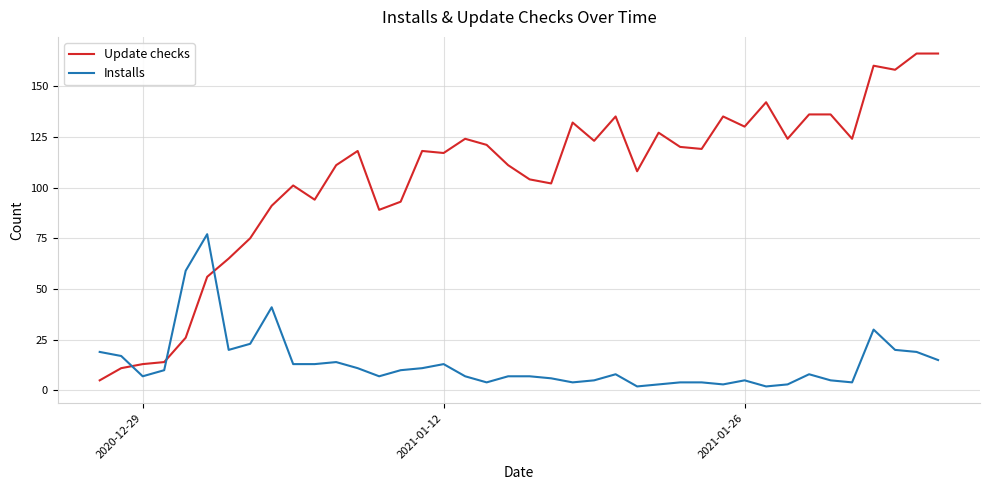

Which series has the largest range (max minus min)?

Update checks